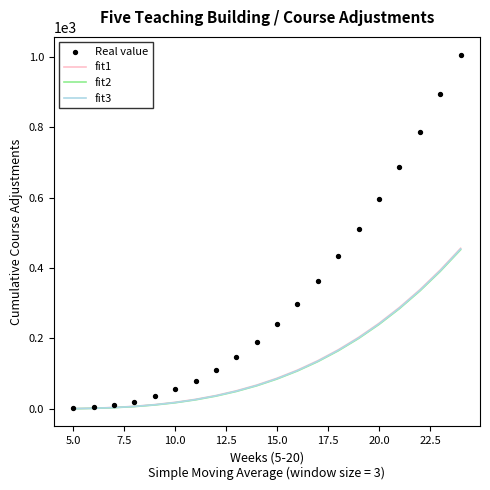

What is the highest value of the fit1 series?

455.9